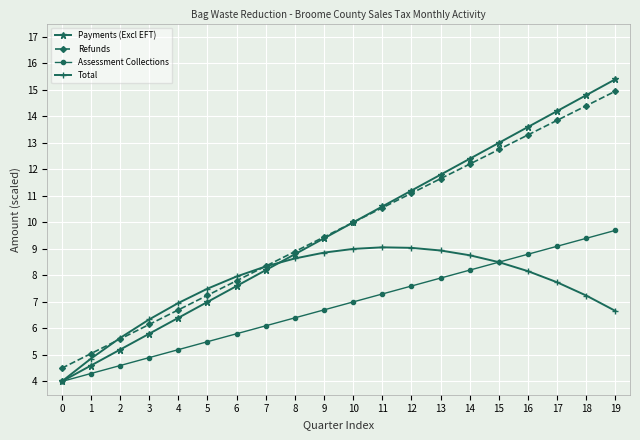

Rank the series by their maximum value, from highest to lowest.

Payments (Excl EFT), Refunds, Assessment Collections, Total